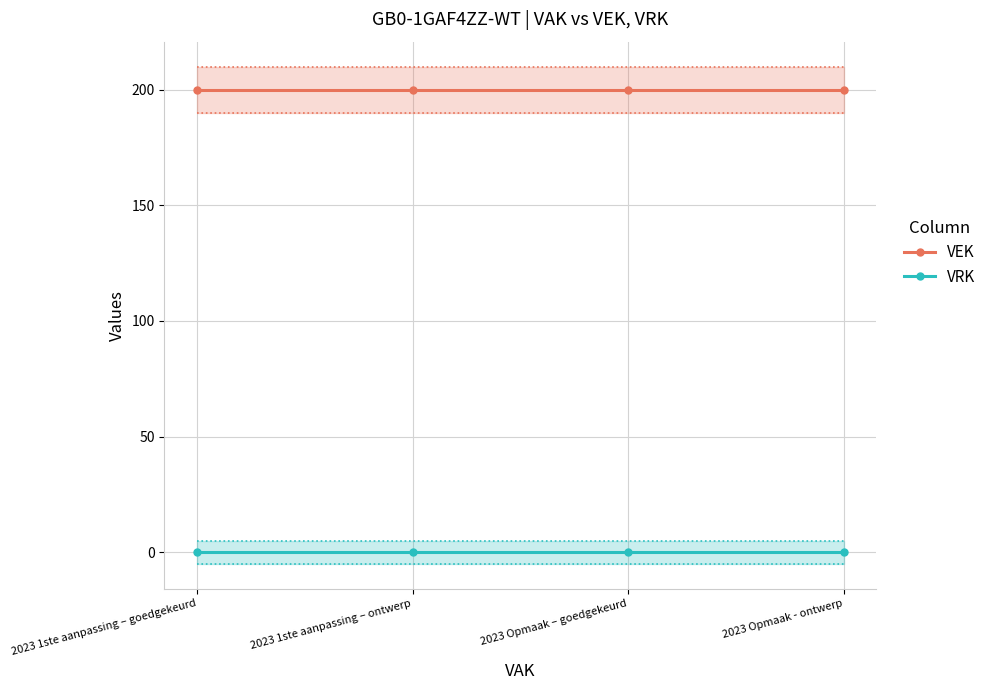

Is it true that VEK equals 200 at 2023 1ste aanpassing – ontwerp?

True